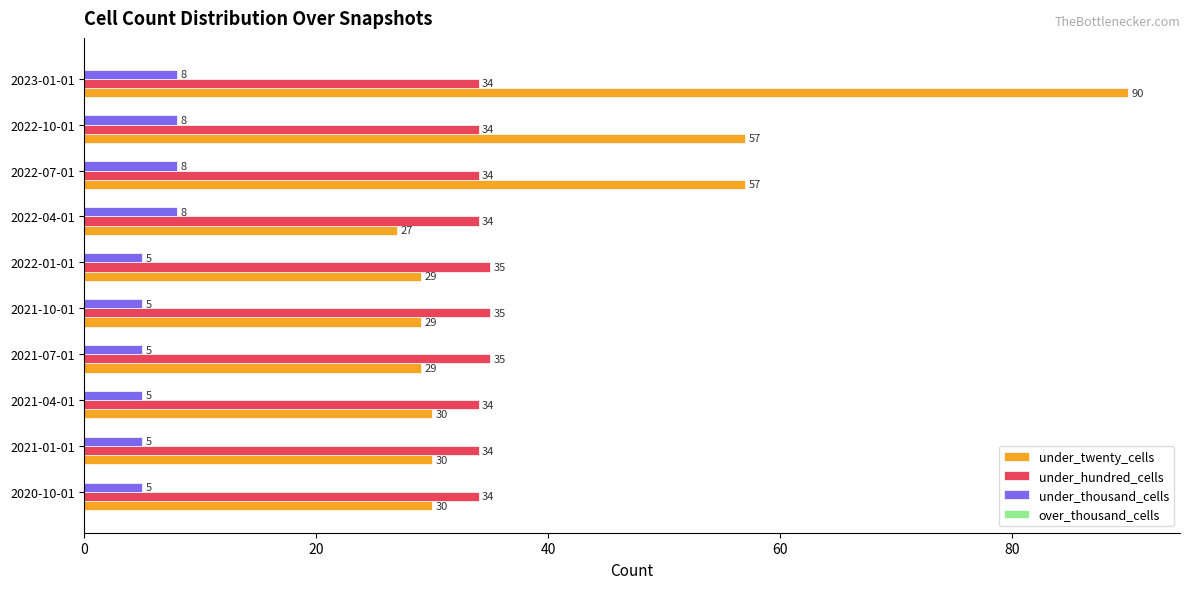

True or false: under_hundred_cells has a value of 35 at 2021-10-01.

True